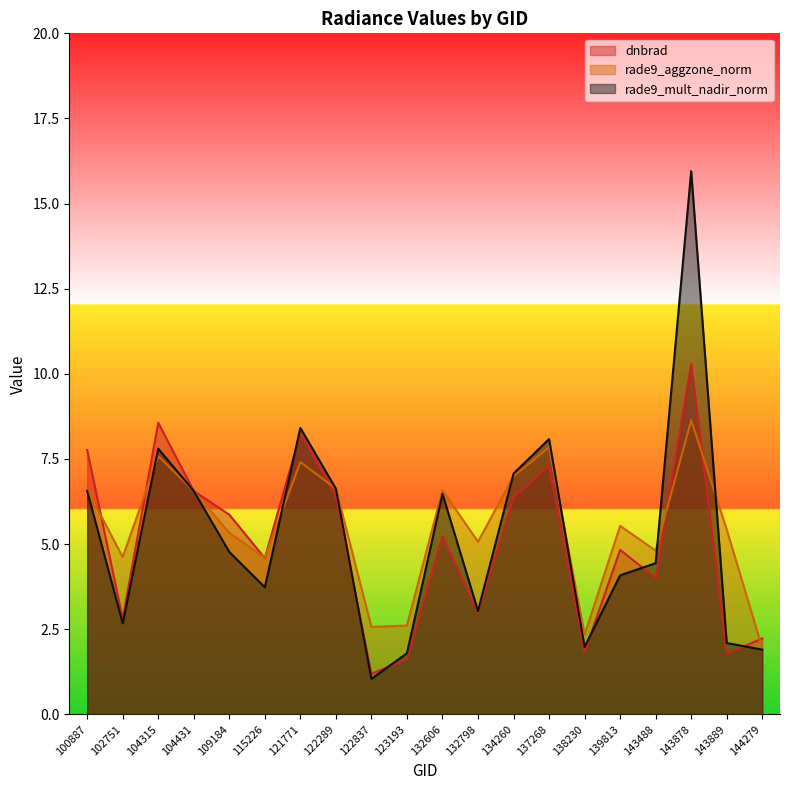

How many distinct data groups are displayed?

3